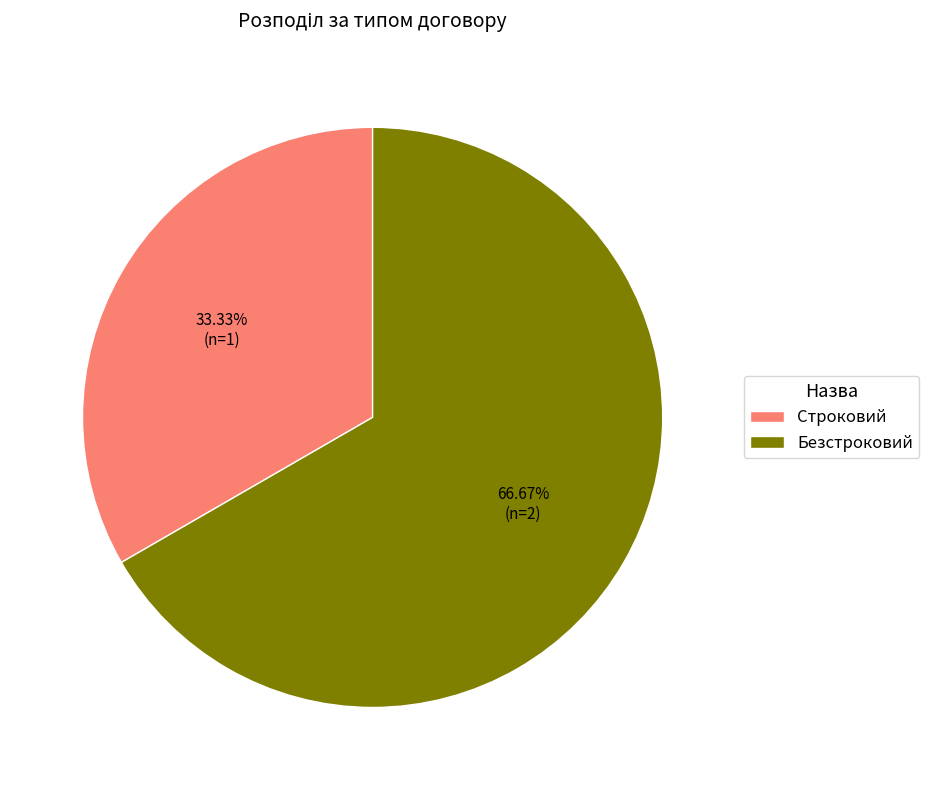

What is the smallest slice in the pie chart?

Строковий